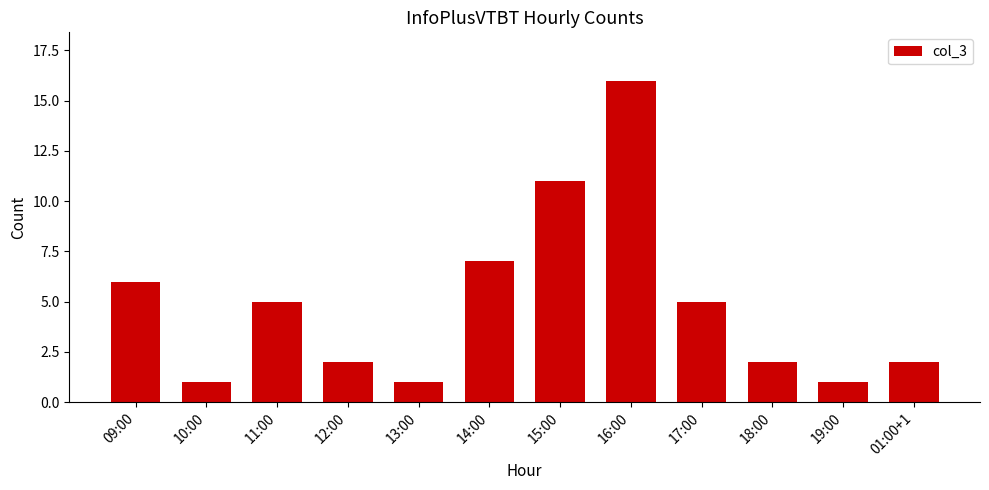

Is it true that the value at 12:00 is 1?

False